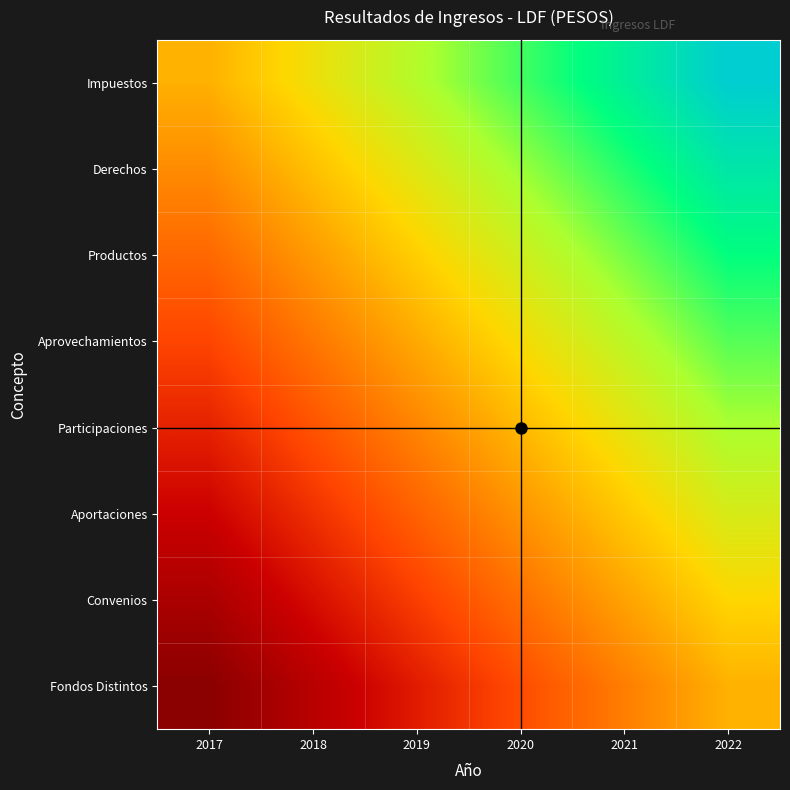

Which has a higher value, 2020 or 2018?

2020